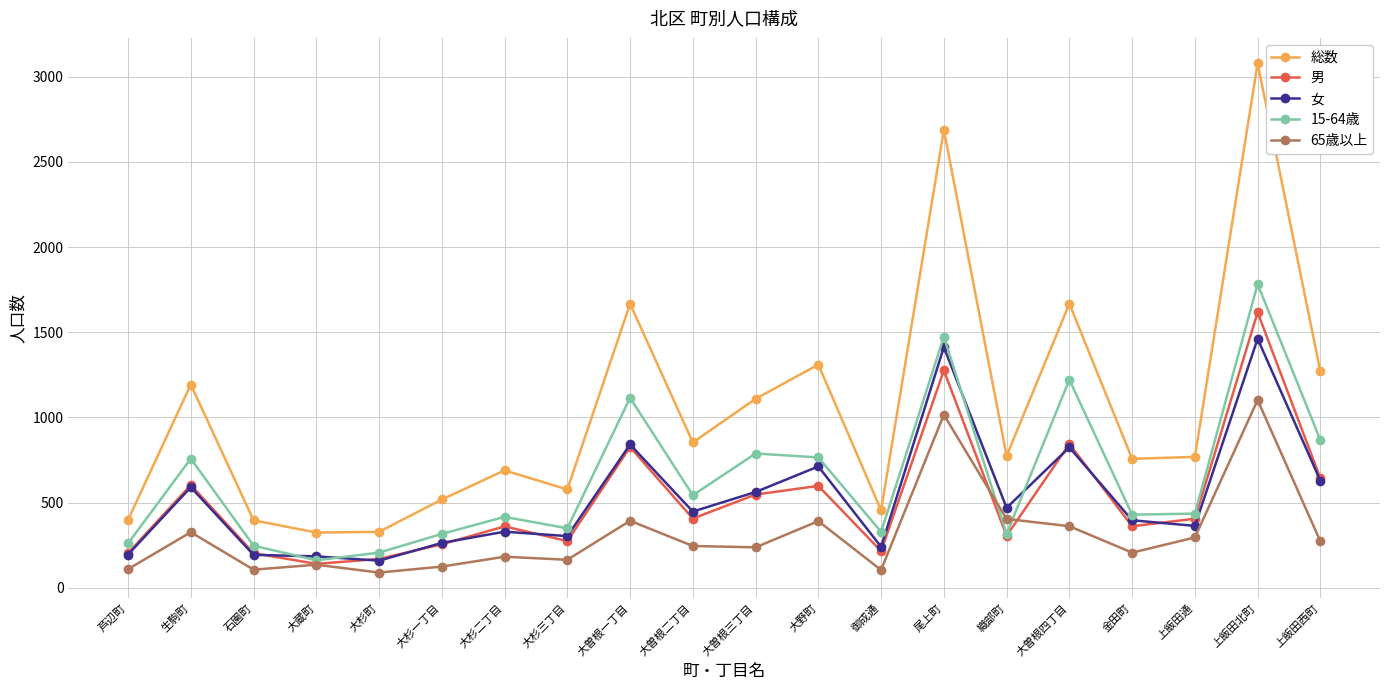

Which series has the largest total across all categories?

総数